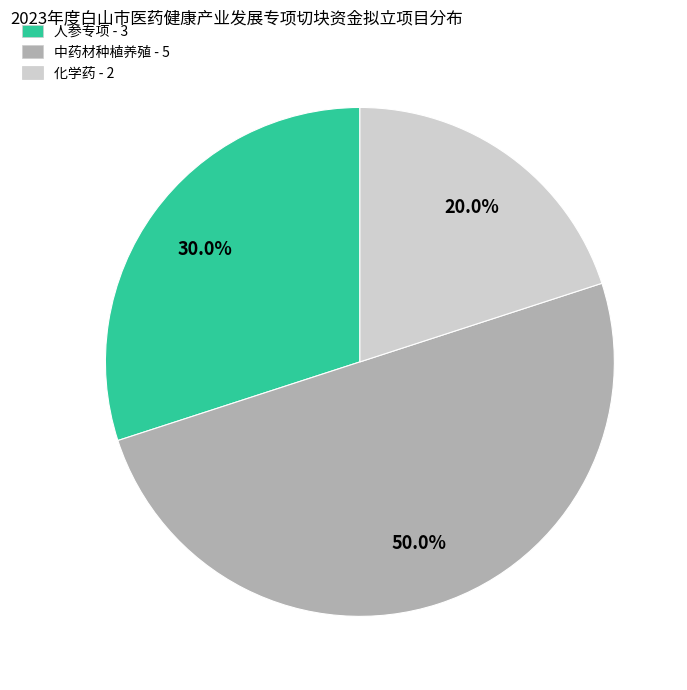

Count the number of slices in the pie.

3